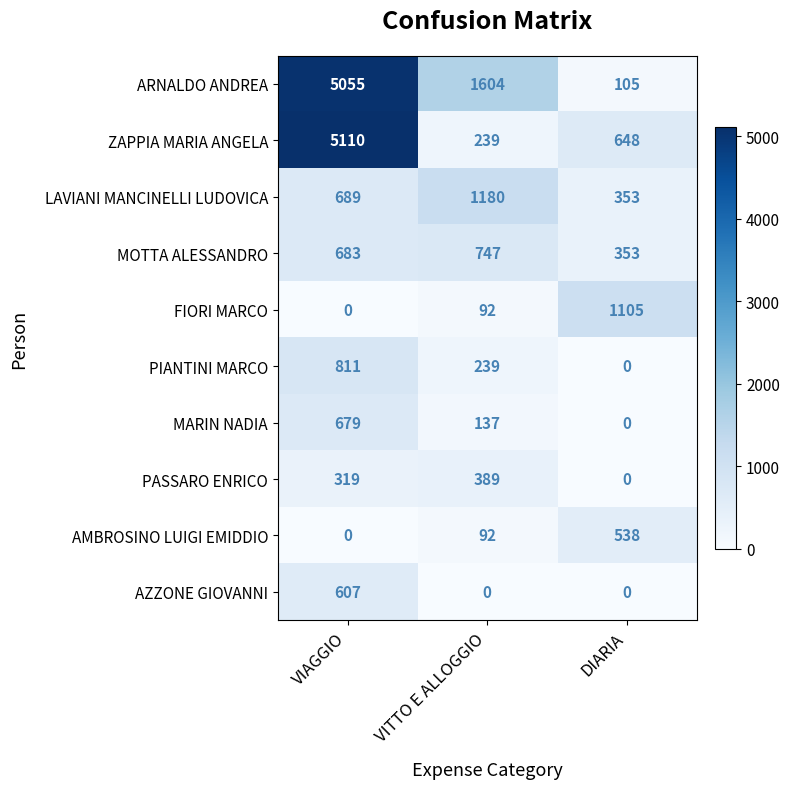

The value of MARIN NADIA at DIARIA is -358. True or false?

False